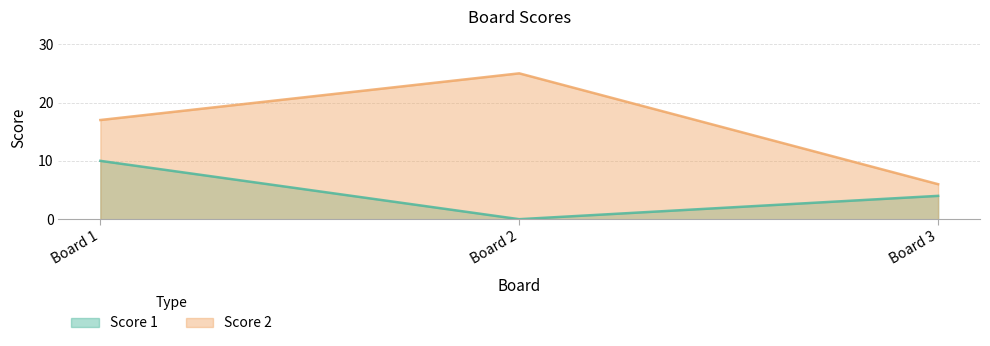

How many data points does each series have?

3